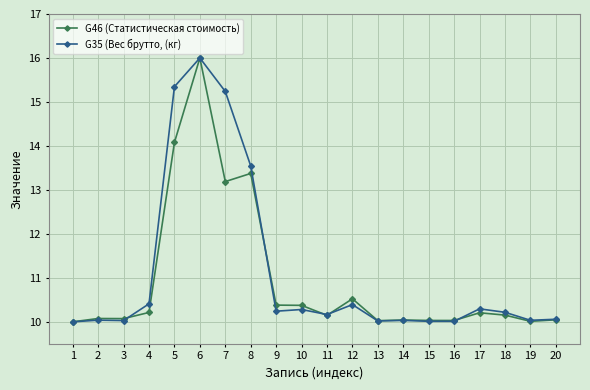

What is the value of the G46 (Статистическая стоимость) point at the 10th from the left?

10.4